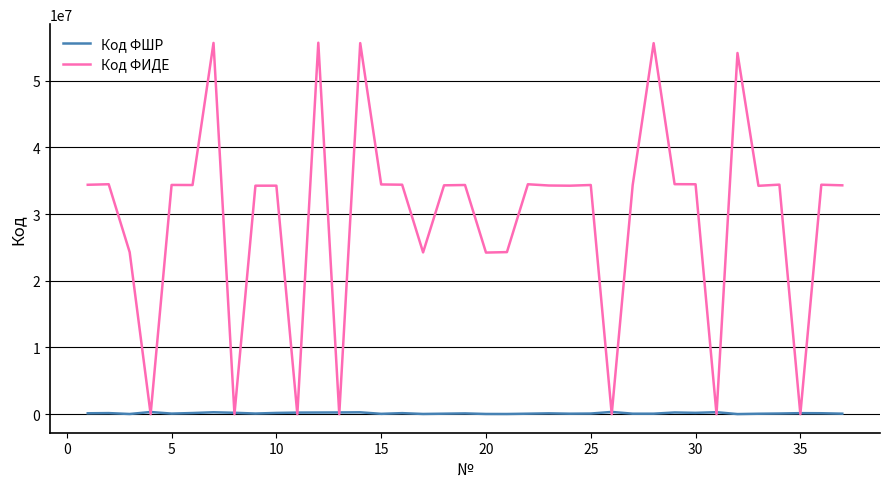

List the series in order of their peak value, lowest first.

Код ФШР, Код ФИДЕ